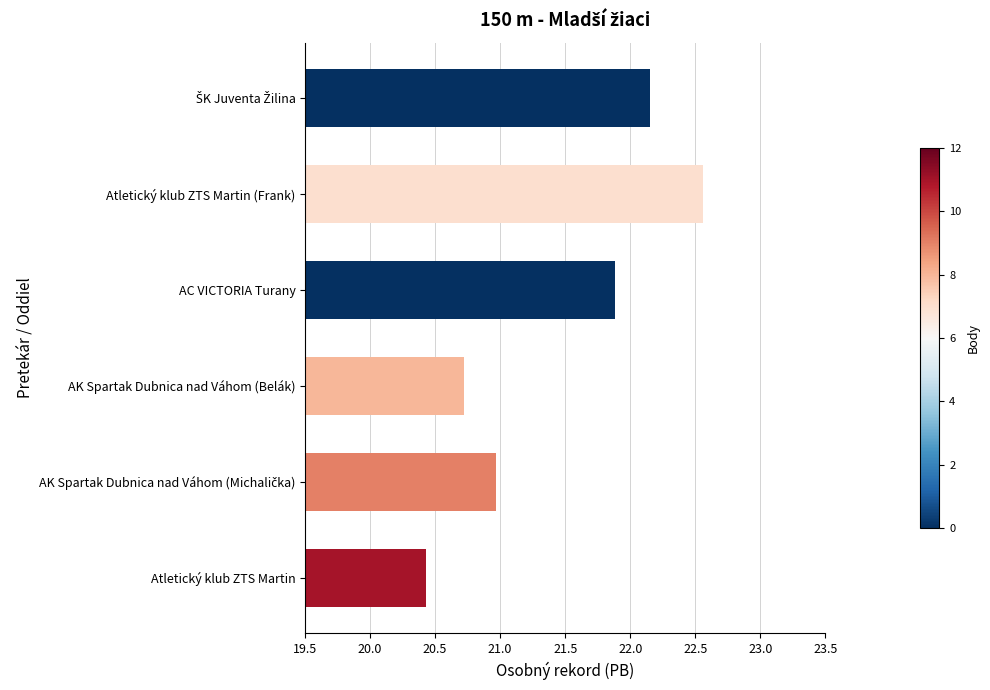

The value at AK Spartak Dubnica nad Váhom (Belák) is 36.5. True or false?

False